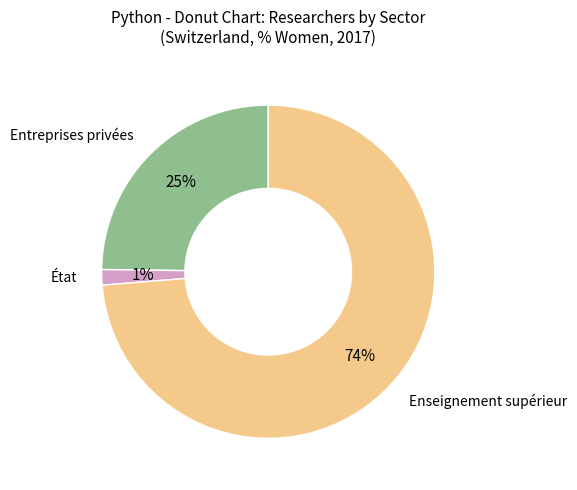

Count the number of slices in the pie.

3